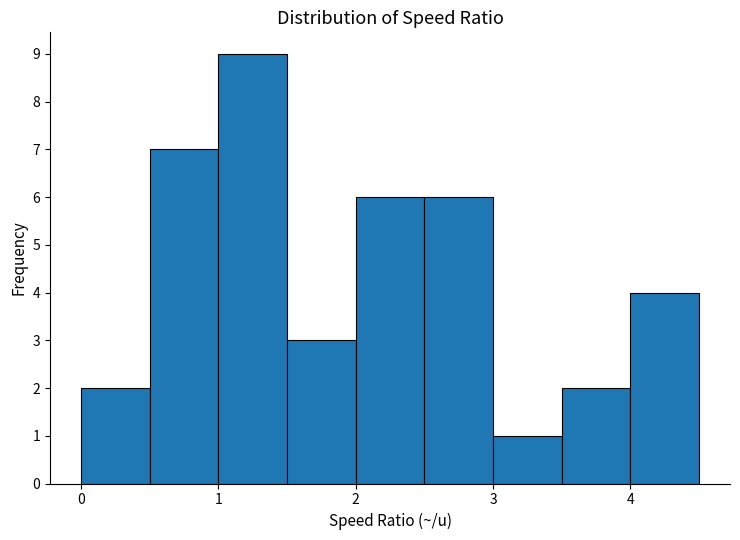

Over which range of the x-axis is the bar tallest?

1.0 to 1.5